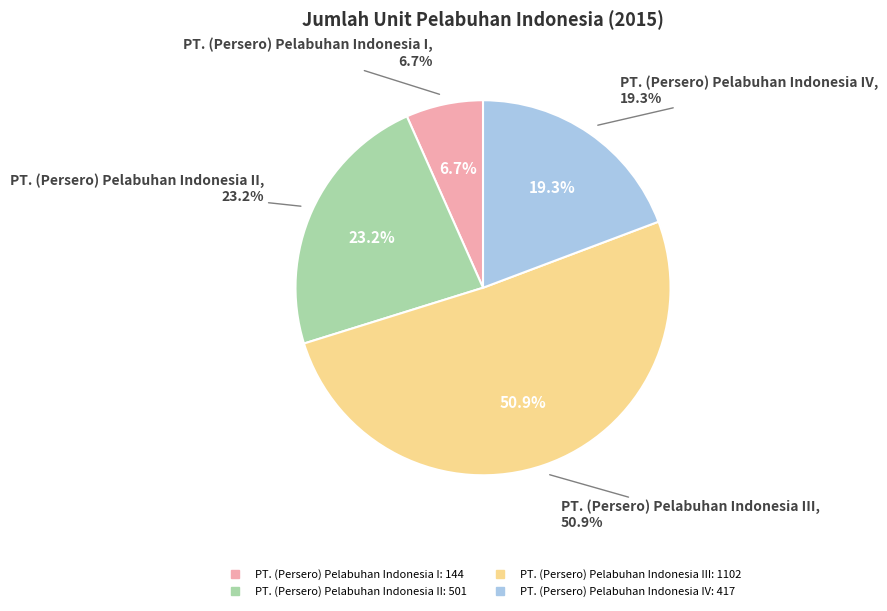

To the nearest percent, what is the difference between the PT. (Persero) Pelabuhan Indonesia IV and PT. (Persero) Pelabuhan Indonesia II slice percentages?

4%